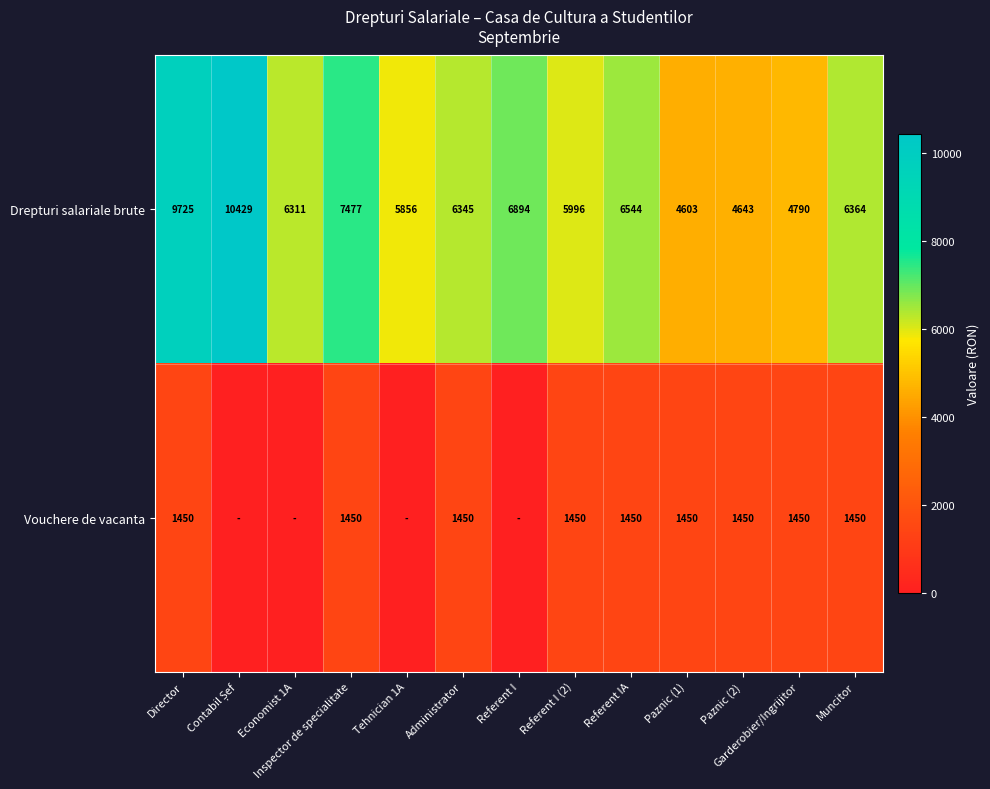

True or false: Drepturi salariale brute has a value of 5996 at Referent I (2).

True